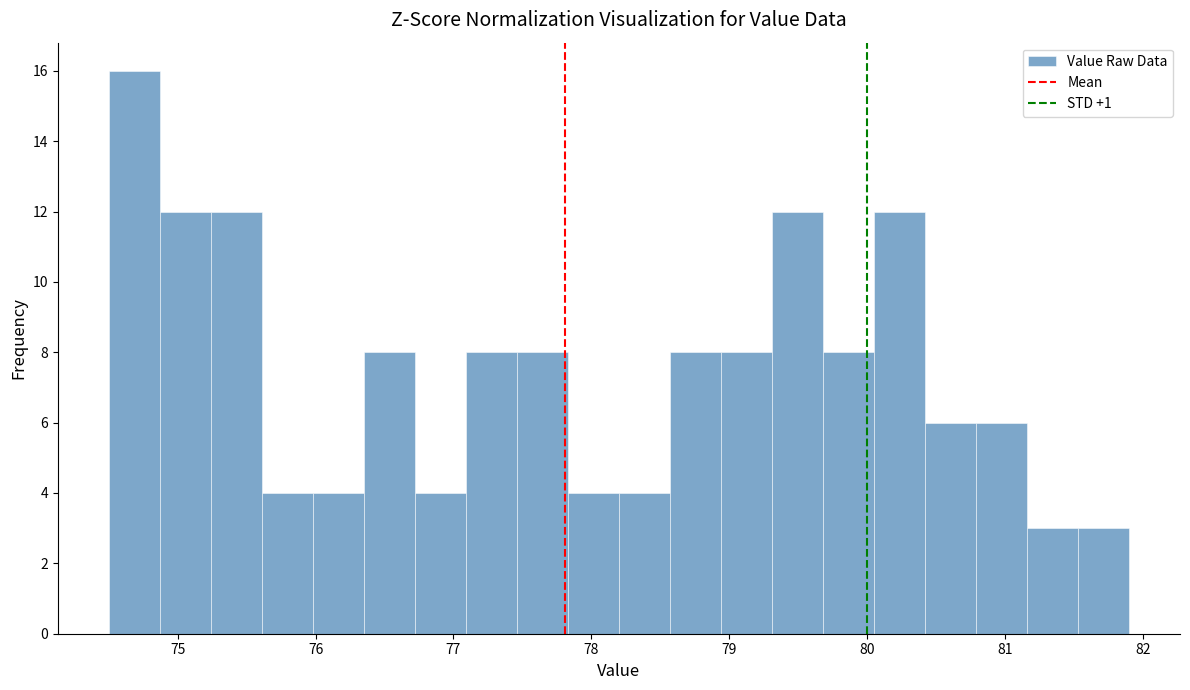

Read against the x-axis, roughly where is the centre of the tallest bar?

74.7